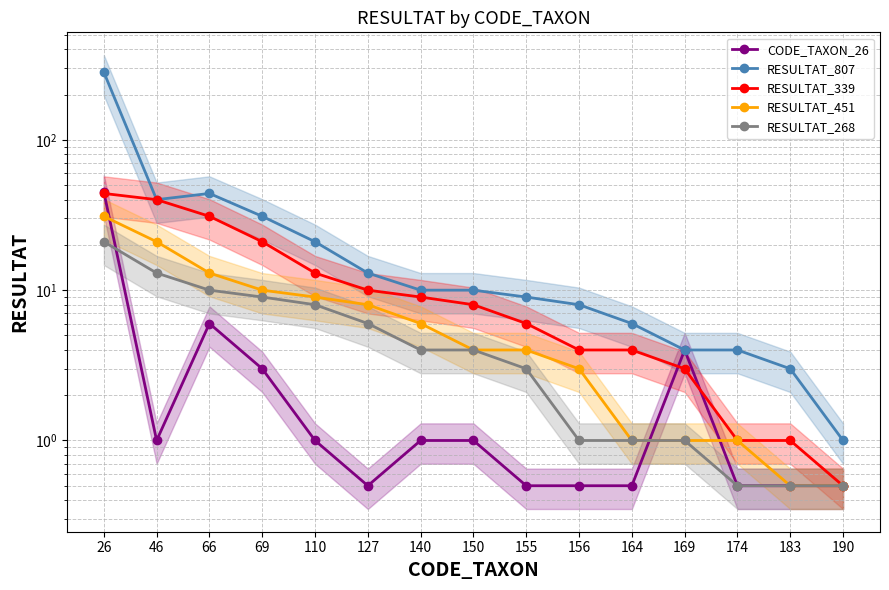

What is the sum of all RESULTAT_268 values?

82.5